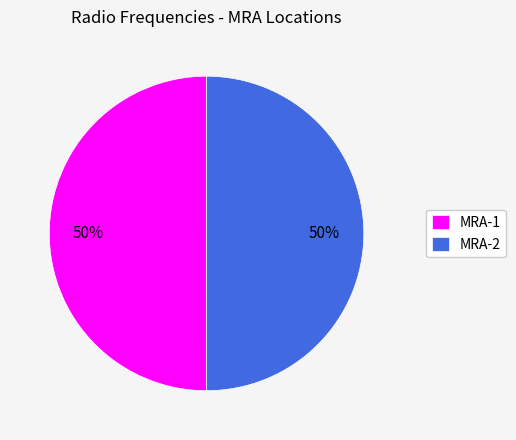

Is it true that MRA-1 is 50% of the pie?

True